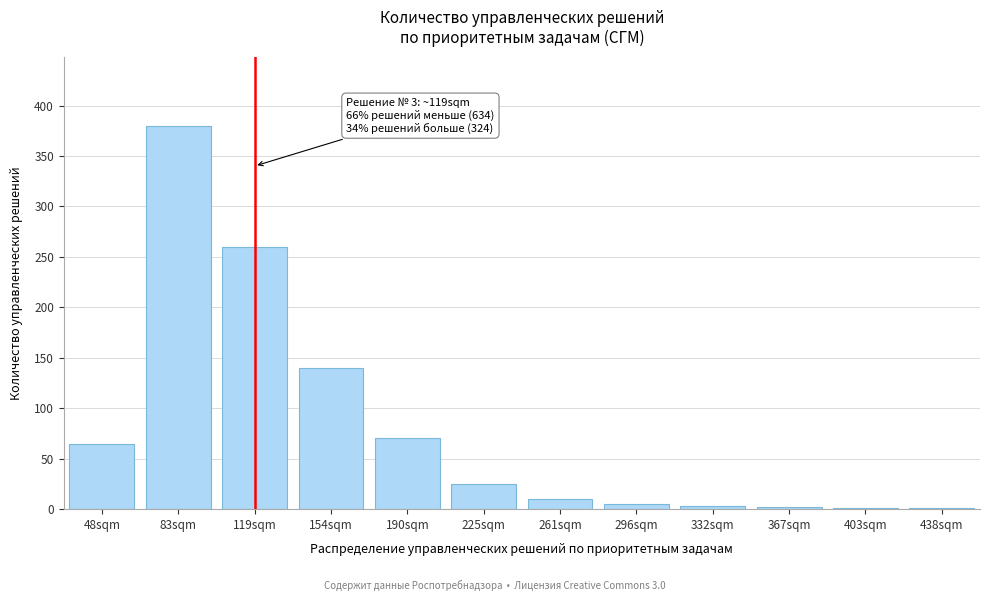

What is the change in value from 154sqm to 190sqm?

-70